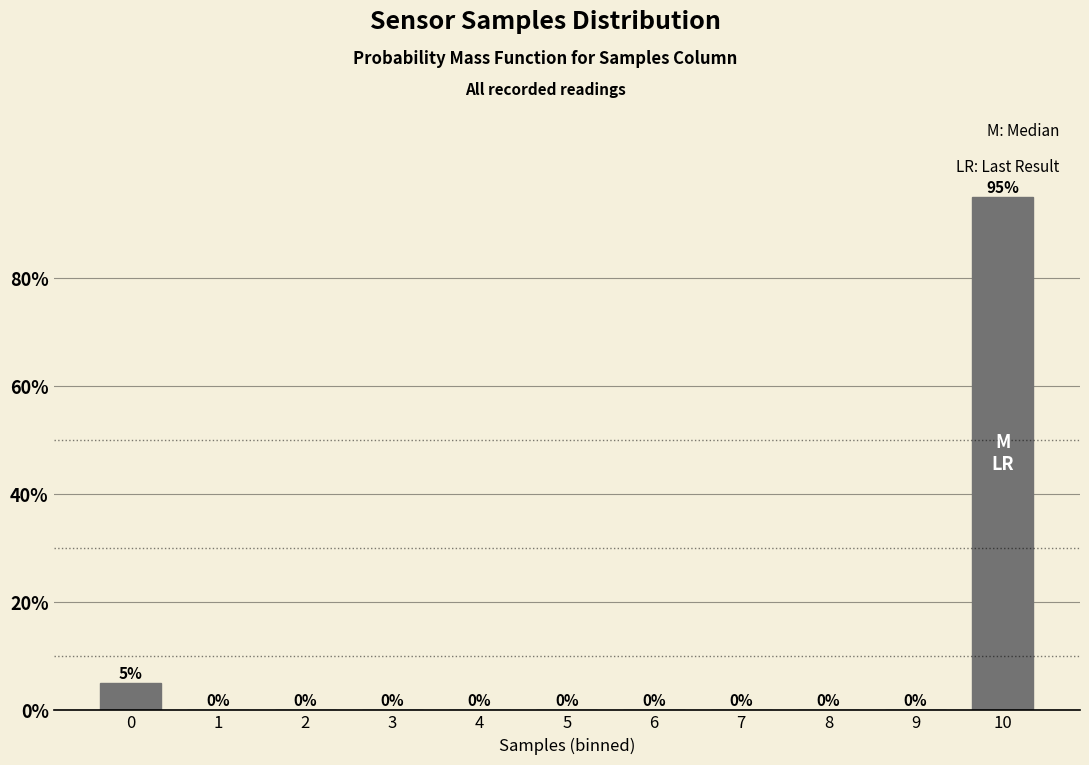

Reading left to right, transcribe all the data shown in this chart.

0=5	1=0	2=0	3=0	4=0	5=0	6=0	7=0	8=0	9=0	10=95